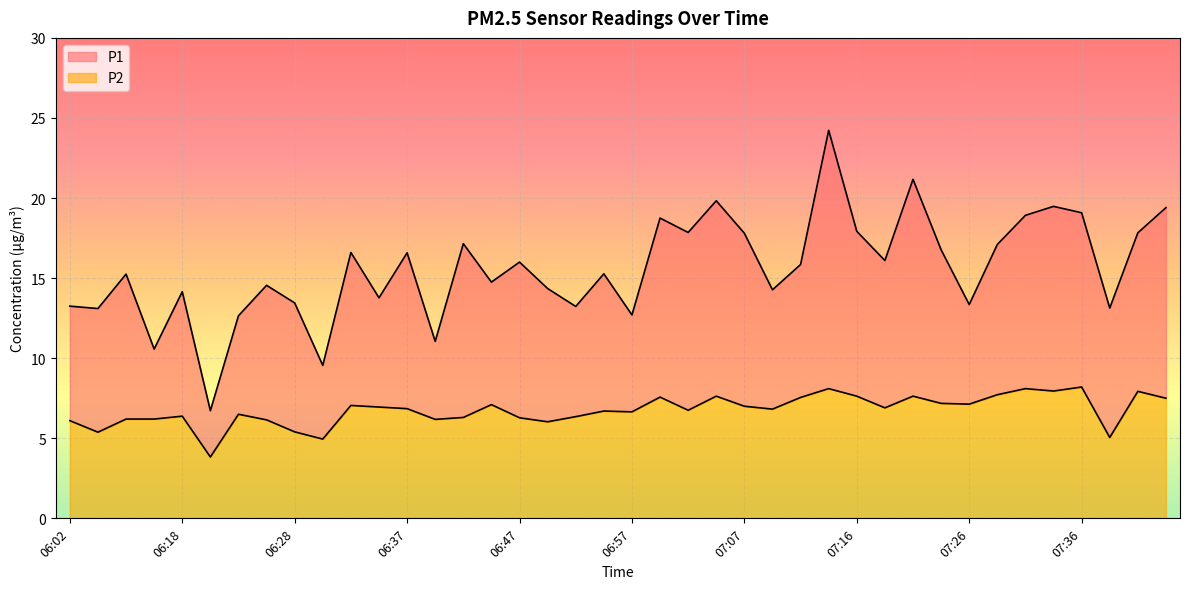

At which label is P1 closest to 15?

06:13